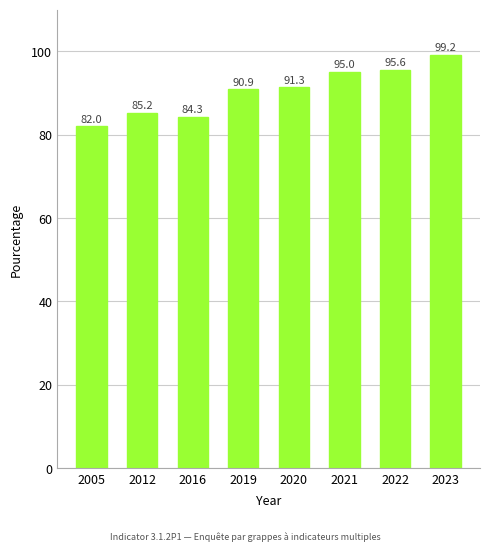

How many data points are less than 91?

4